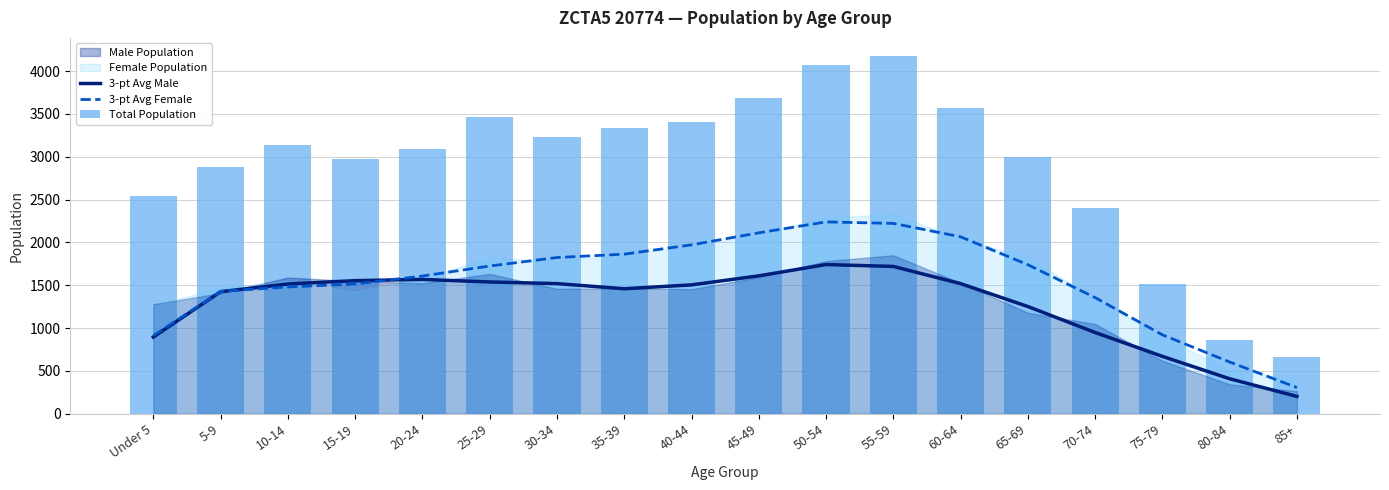

The value of 3-pt Avg Female at 30-34 is 1822.7. True or false?

True